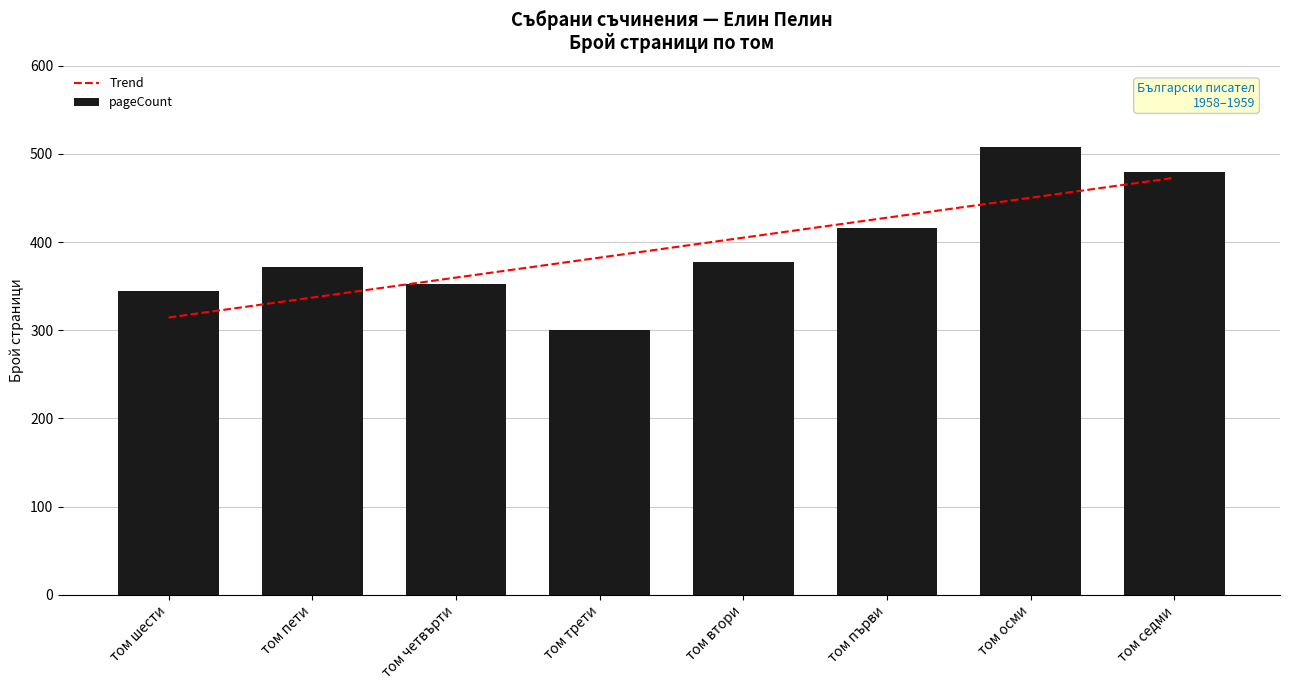

Where is pageCount nearest to the value 404?

том първи